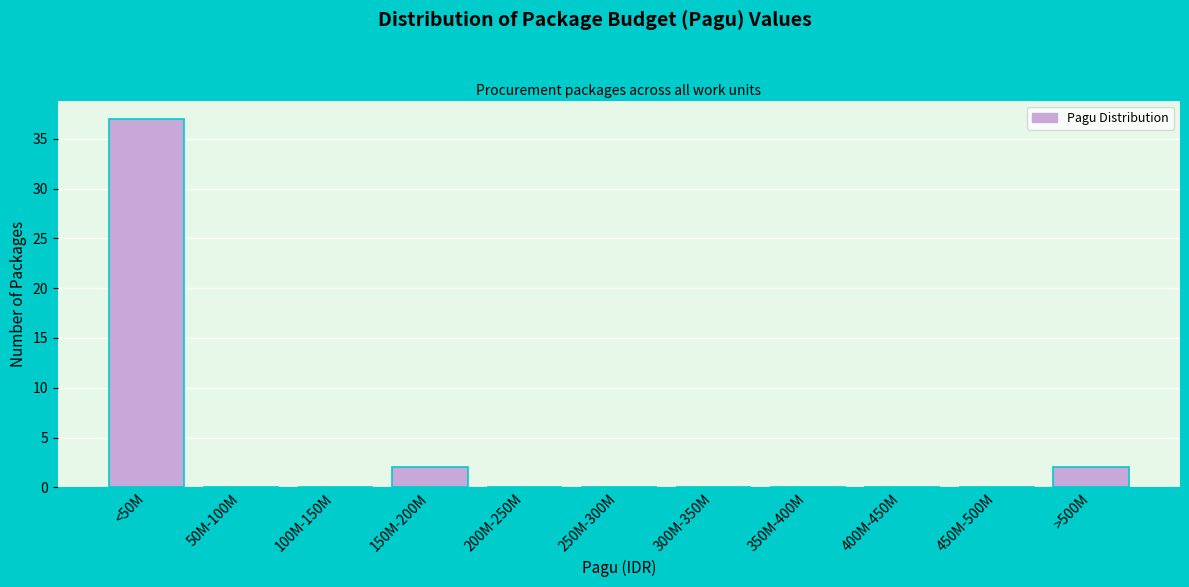

Reading right to left, extract all data points from this chart.

>500M=2	450M-500M=0	400M-450M=0	350M-400M=0	300M-350M=0	250M-300M=0	200M-250M=0	150M-200M=2	100M-150M=0	50M-100M=0	<50M=37